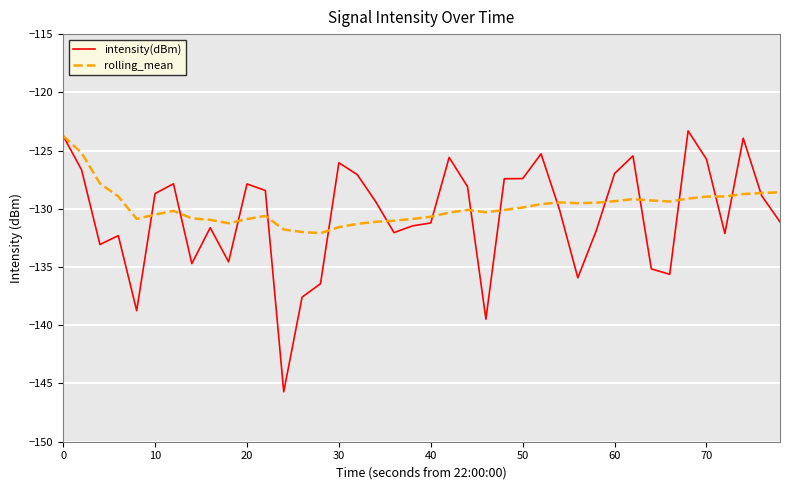

Which series has the largest range (max minus min)?

intensity(dBm)